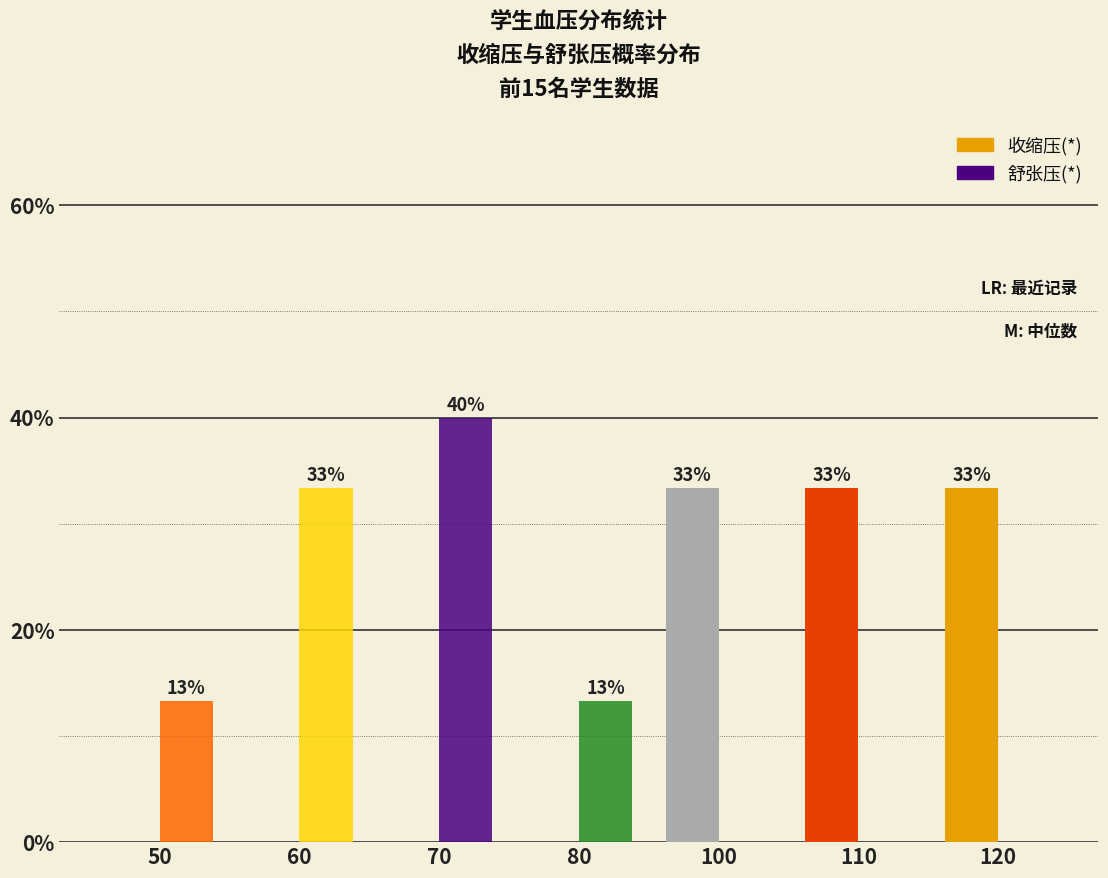

Which has a higher value, 80 or 70?

80